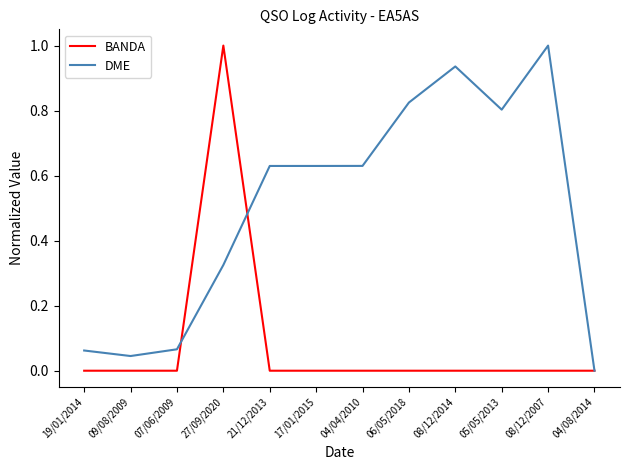

Where do DME and BANDA first cross each other?

07/06/2009 and 27/09/2020